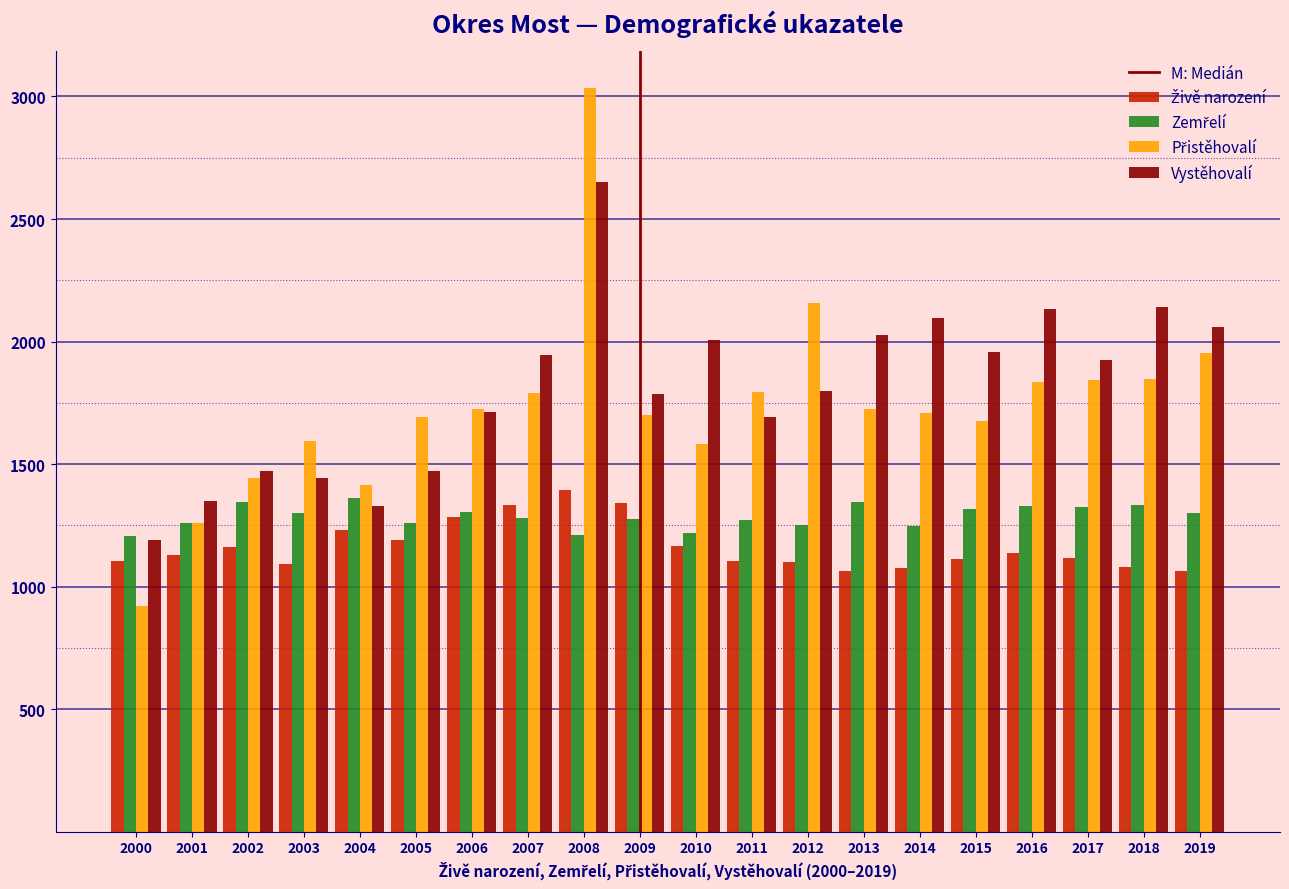

What is the smallest value displayed?

921